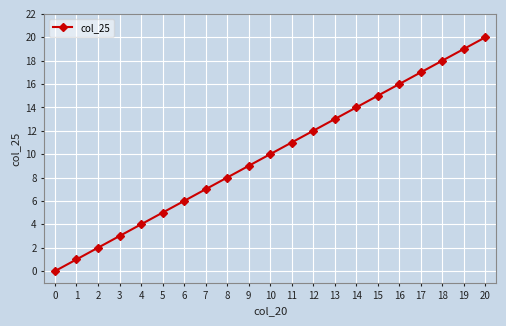

True or false: there are more than 2 points higher than both neighbors.

False